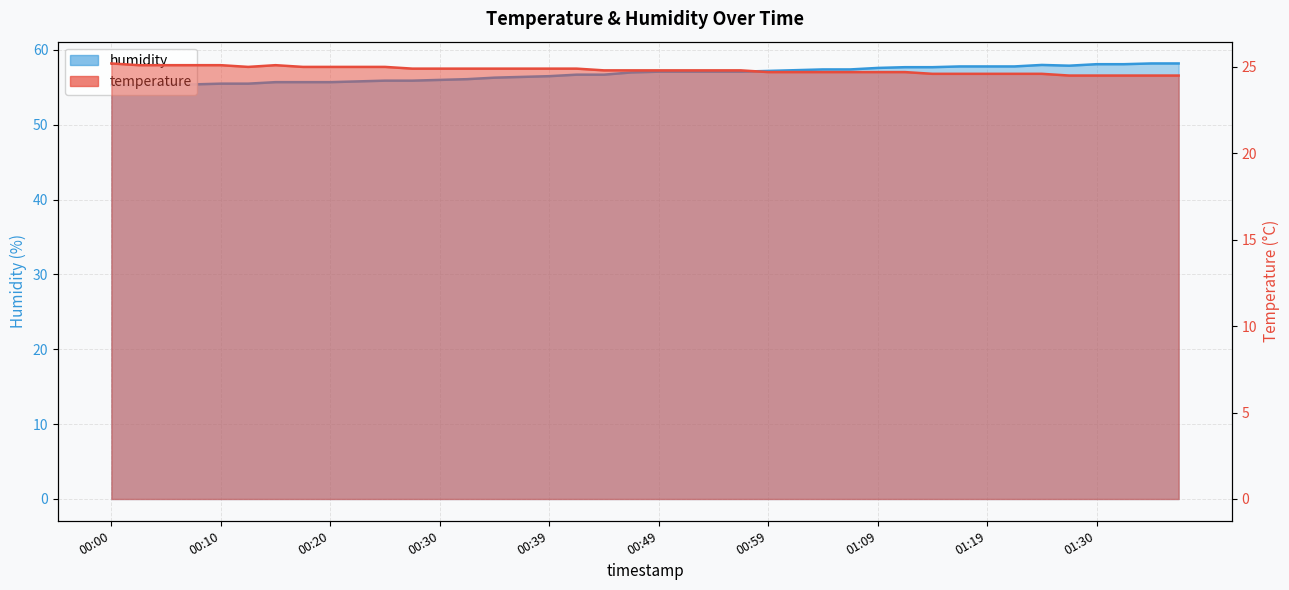

How many lines are shown in the chart?

2